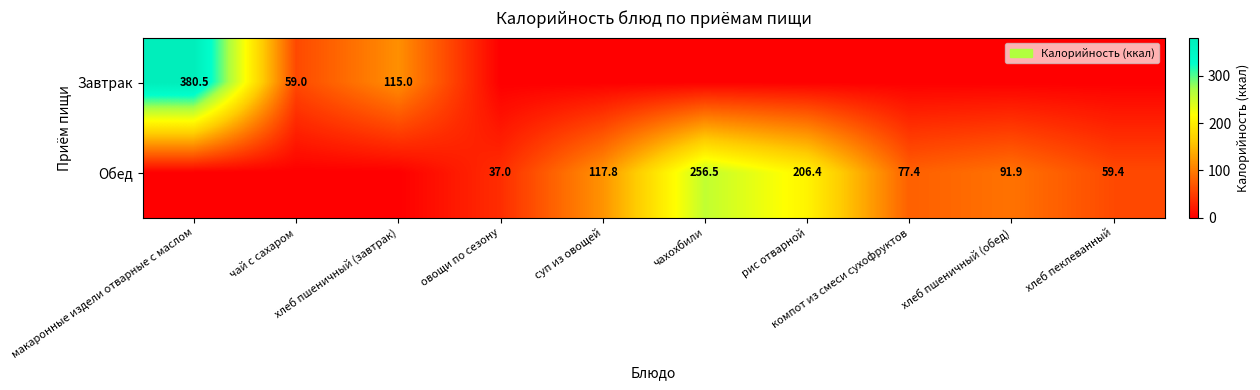

Is the value of Завтрак at чай с сахаром greater than the value of Обед at овощи по сезону?

Yes